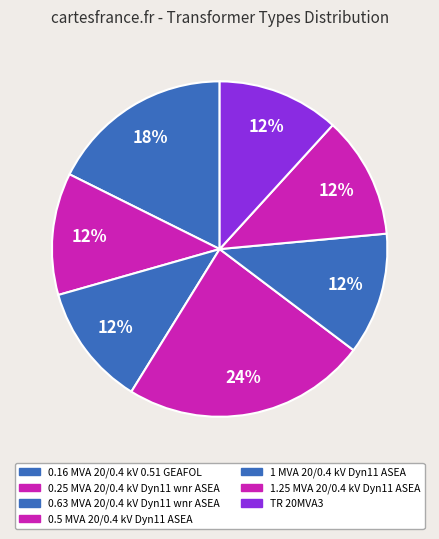

What is the largest slice in the pie chart?

0.5 MVA 20/0.4 kV Dyn11 ASEA